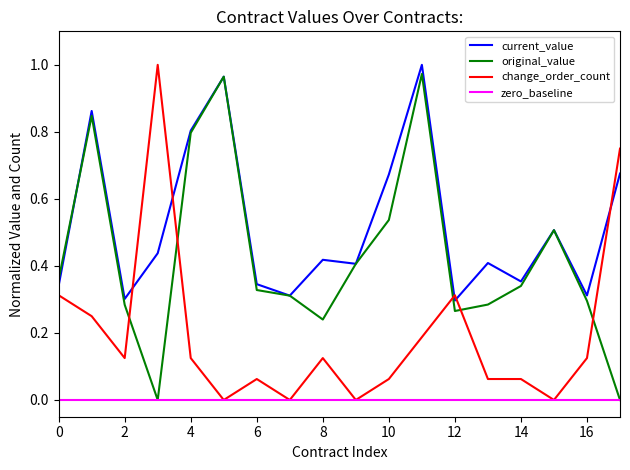

List the series in order of their overall mean, highest first.

current_value, original_value, change_order_count, zero_baseline